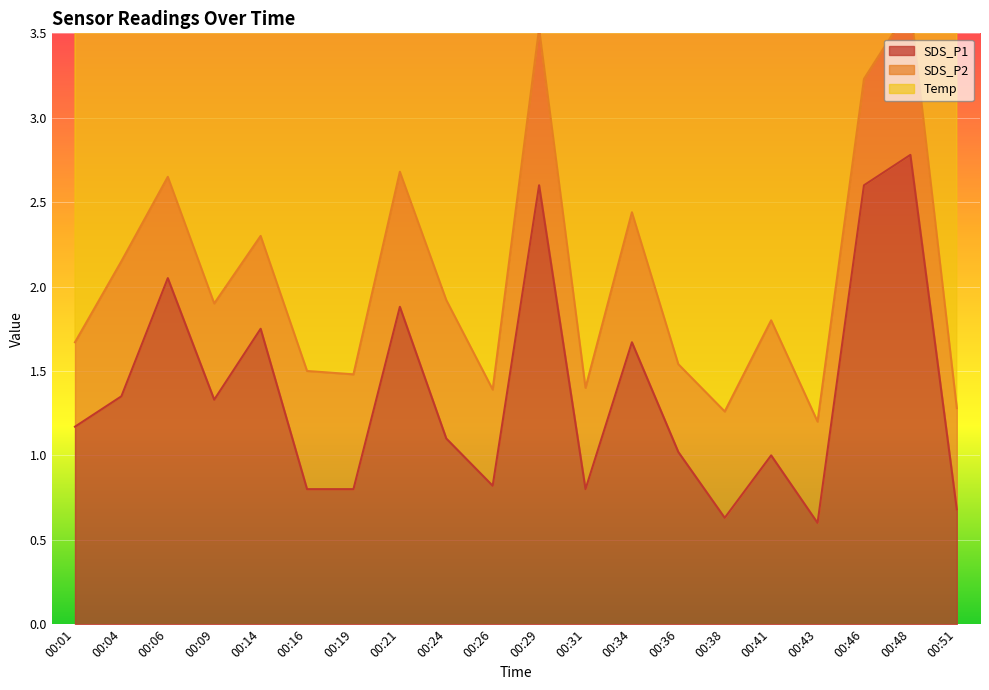

Is the value of SDS_P2 at 00:43 greater than the value of Temp at 00:34?

No